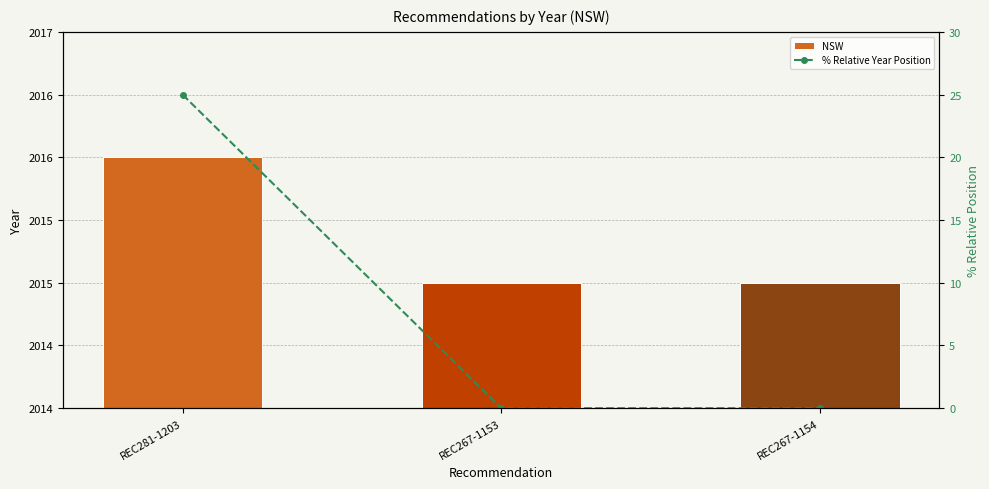

Rank the series by their maximum value, from highest to lowest.

NSW, % Relative Year Position